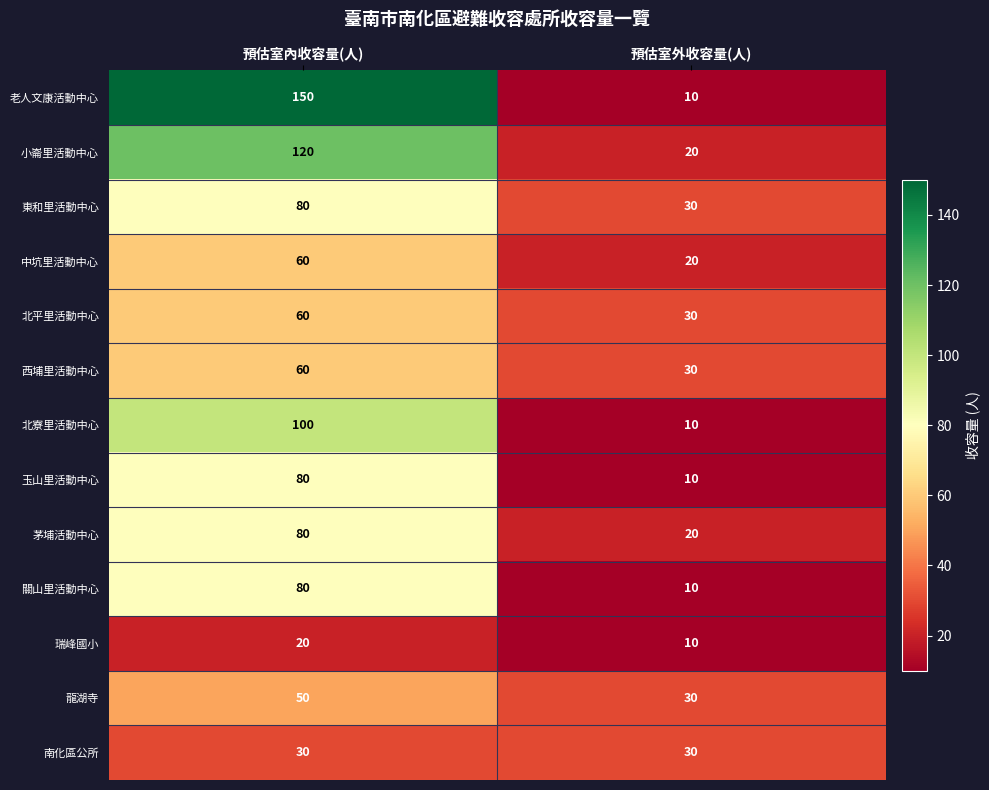

At which category is the sum across all series the highest?

預估室內收容量(人)